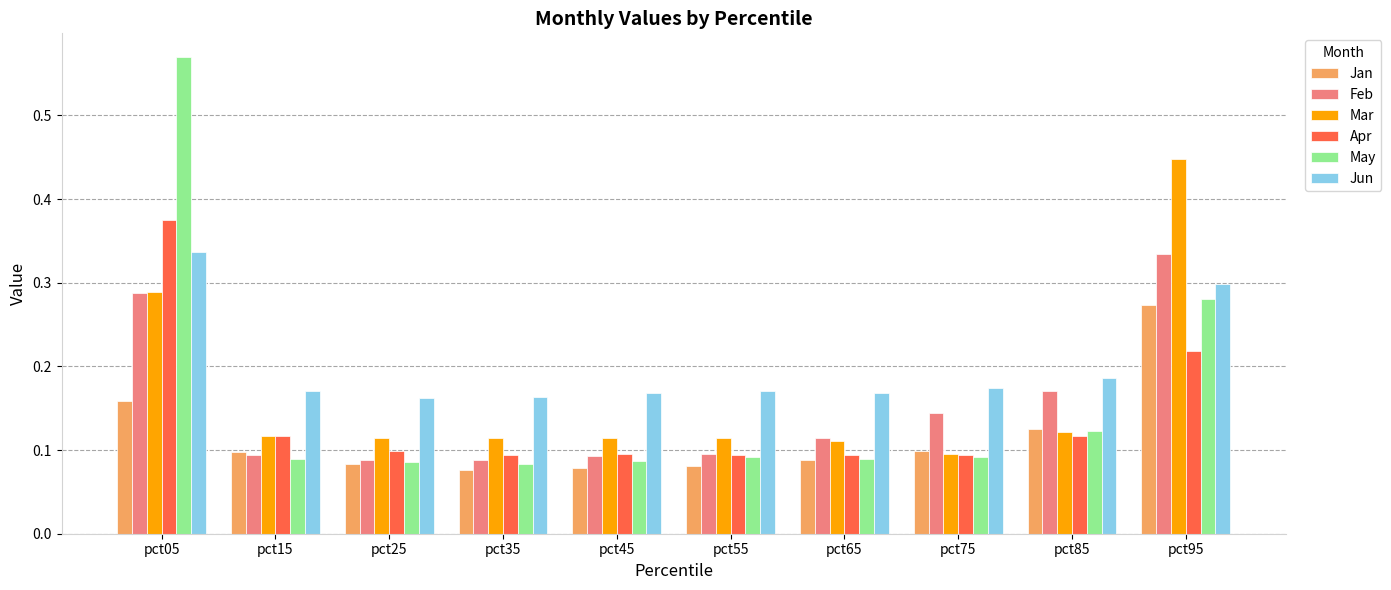

At which category is the sum across all series the highest?

pct05